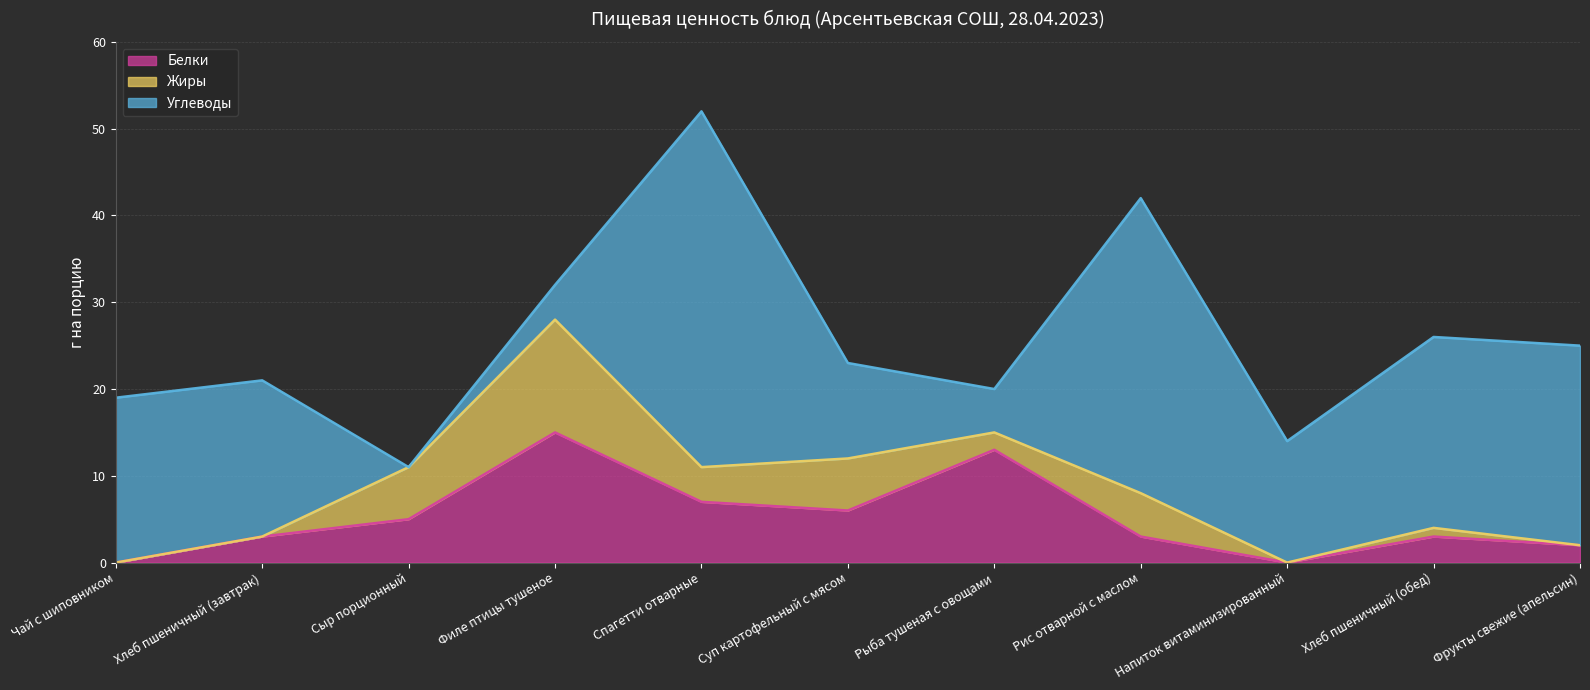

How many intersections are there between Белки and Углеводы?

4